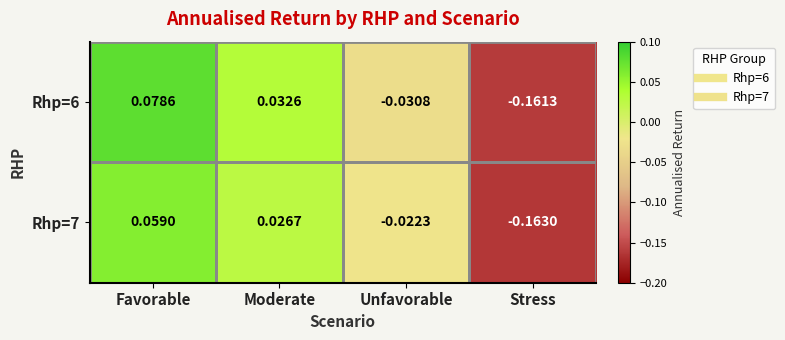

Which category has the highest value across all series?

Favorable